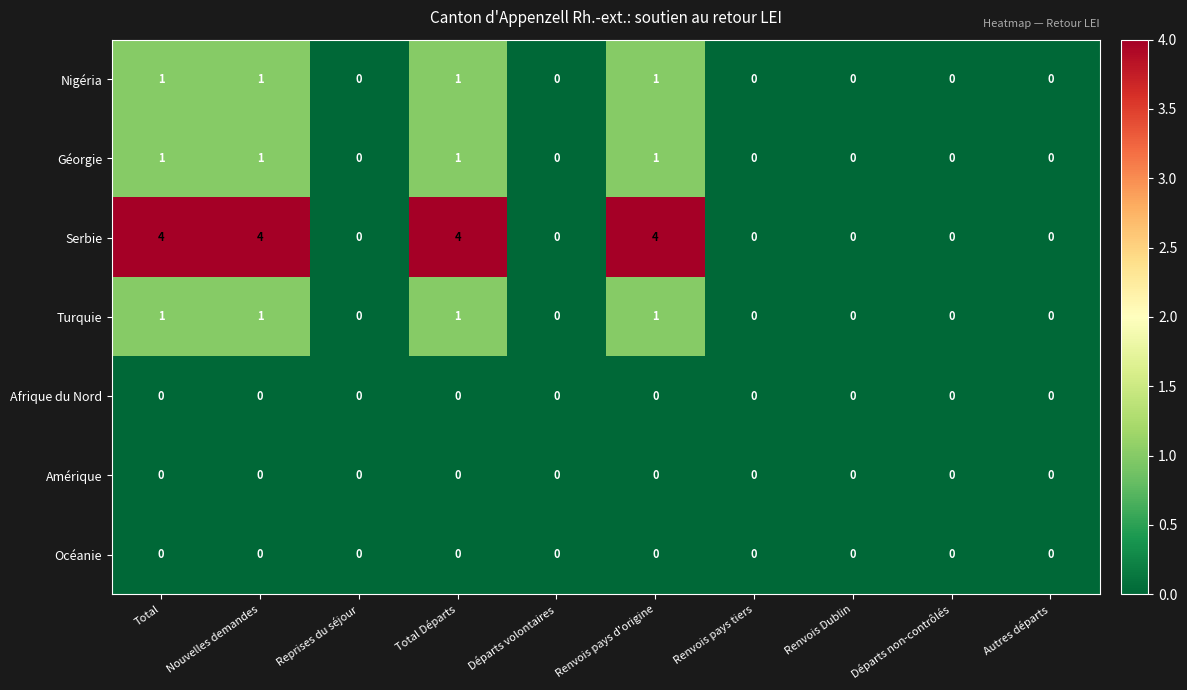

Is it true that Océanie equals 0 at Total Départs?

True